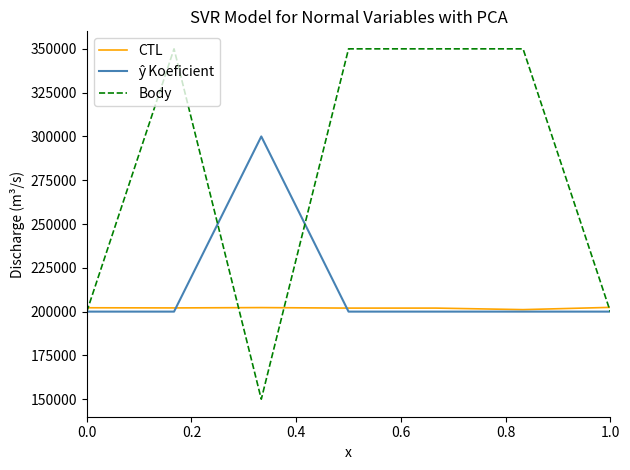

Which series has the widest spread of values?

Body